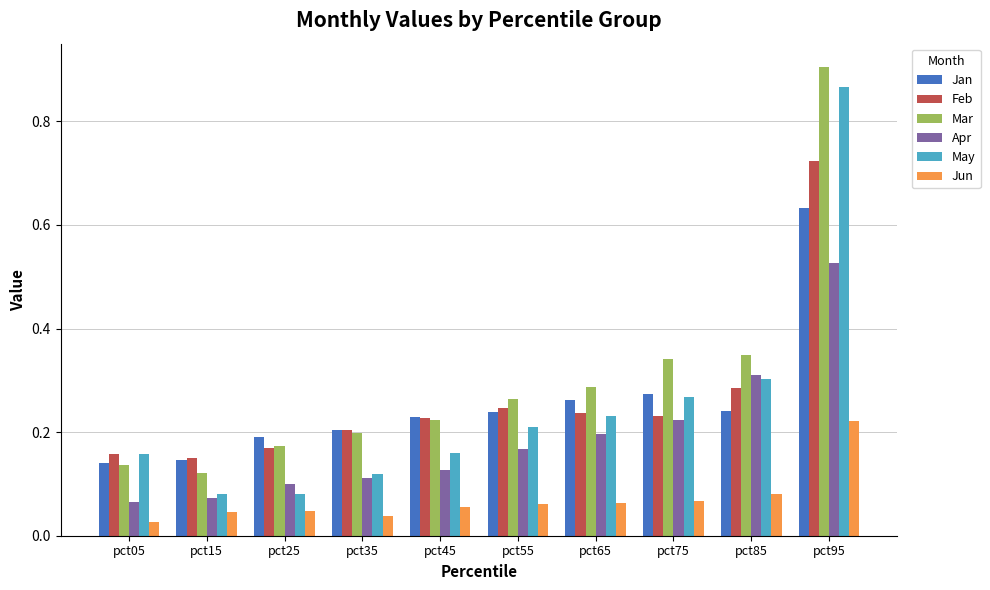

At which category is the sum across all series the highest?

pct95